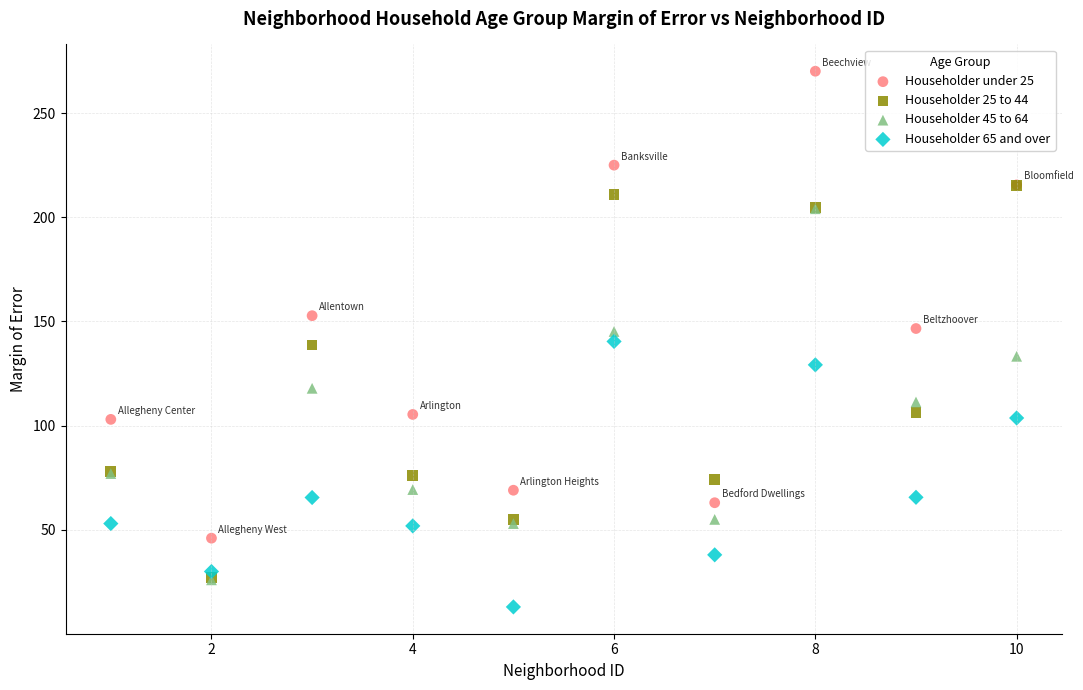

Which series contains the highest Y value?

Householder under 25